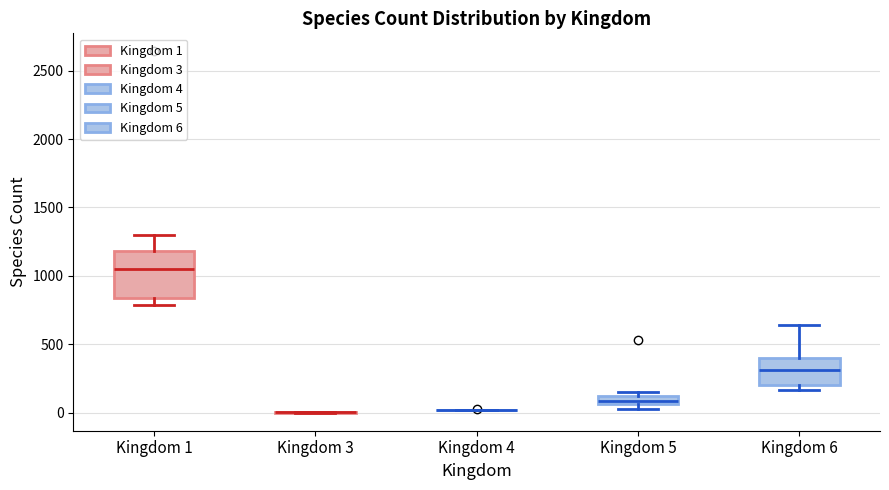

Which box is the tallest, from its lower edge to its upper edge?

Kingdom 1